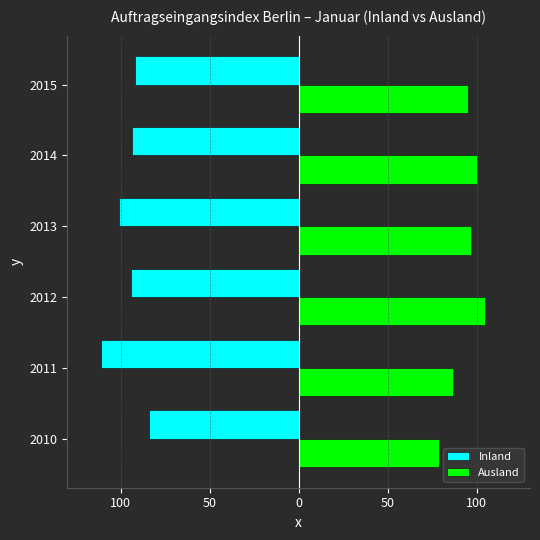

What are all the series names shown in the legend?

Inland, Ausland